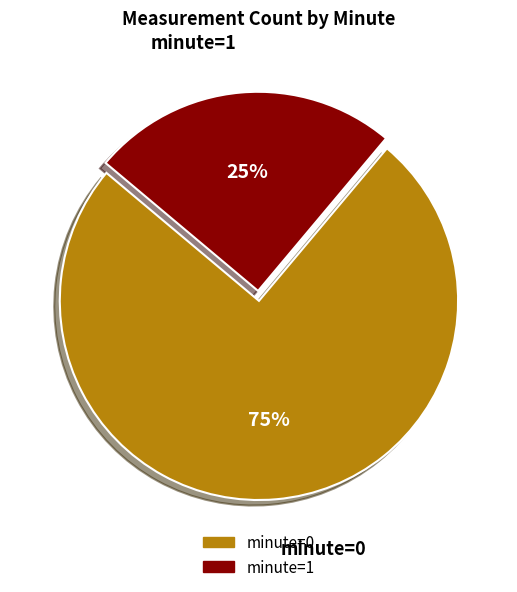

Rank the categories by value from highest to lowest.

minute=0, minute=1